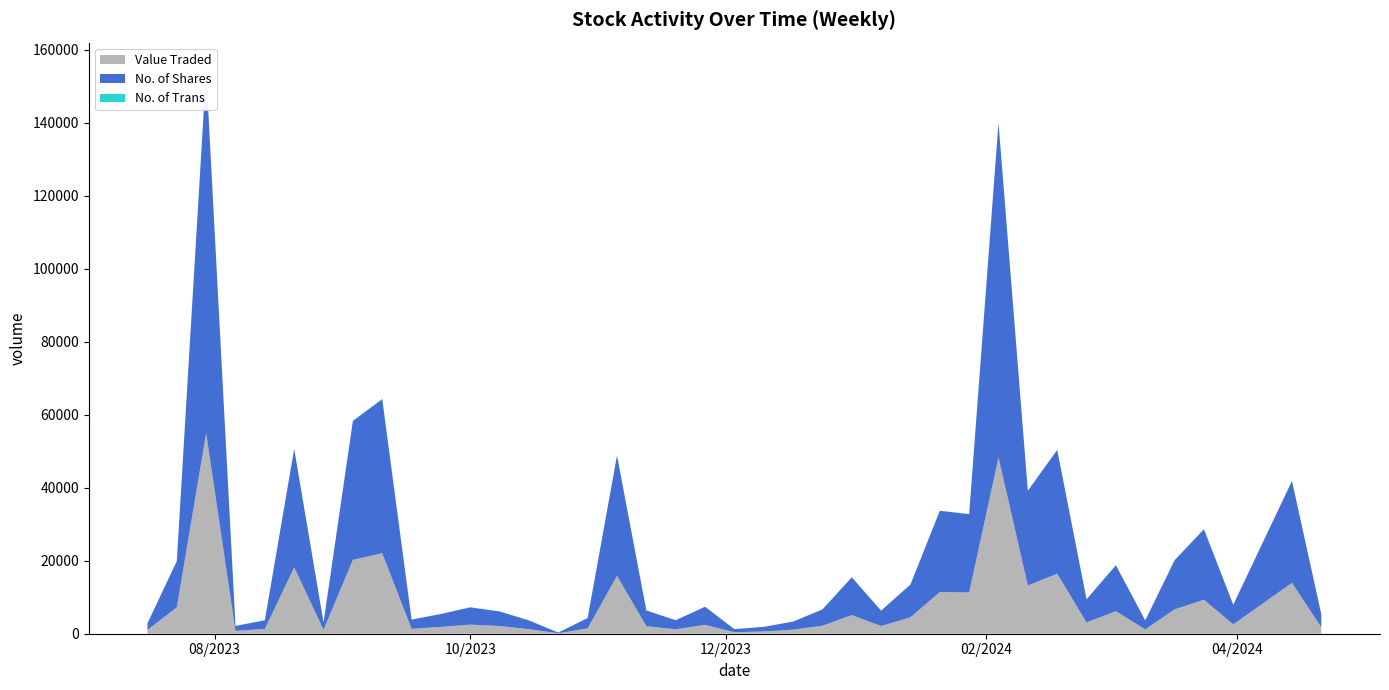

Reading left to right, list all the values displayed in this chart.

No. of Trans: 21/04/2024=33	14/04/2024=25	31/03/2024=22	24/03/2024=37	17/03/2024=26	10/03/2024=11	03/03/2024=28	25/02/2024=33	18/02/2024=37	11/02/2024=33	04/02/2024=45	28/01/2024=37	21/01/2024=50	14/01/2024=30	07/01/2024=18	31/12/2023=34	24/12/2023=14	17/12/2023=20	10/12/2023=9	03/12/2023=13	26/11/2023=22	19/11/2023=6	12/11/2023=37	05/11/2023=47	29/10/2023=25	22/10/2023=4	15/10/2023=22	08/10/2023=32	01/10/2023=48	24/09/2023=20	17/09/2023=17	10/09/2023=78	03/09/2023=76	27/08/2023=14	20/08/2023=9	13/08/2023=22	06/08/2023=17	30/07/2023=25	23/07/2023=20	16/07/2023=17
No. of Shares: 21/04/2024=3570	14/04/2024=27930	31/03/2024=5374	24/03/2024=19315	17/03/2024=13446	10/03/2024=2442	03/03/2024=12591	25/02/2024=6330	18/02/2024=33905	11/02/2024=25960	04/02/2024=91732	28/01/2024=21480	21/01/2024=22255	14/01/2024=8987	07/01/2024=4216	31/12/2023=10348	24/12/2023=4461	17/12/2023=2216	10/12/2023=1261	03/12/2023=842	26/11/2023=4970	19/11/2023=2484	12/11/2023=4290	05/11/2023=32968	29/10/2023=2828	22/10/2023=201	15/10/2023=2387	08/10/2023=3993	01/10/2023=4723	24/09/2023=3536	17/09/2023=2525	10/09/2023=42204	03/09/2023=38060	27/08/2023=1994	20/08/2023=32467	13/08/2023=2363	06/08/2023=1364	30/07/2023=99265	23/07/2023=12660	16/07/2023=1807
Value Traded: 21/04/2024=1747	14/04/2024=13941	31/03/2024=2568	24/03/2024=9314	17/03/2024=6683	10/03/2024=1196	03/03/2024=6175	25/02/2024=3106	18/02/2024=16464	11/02/2024=13222	04/02/2024=48323	28/01/2024=11299	21/01/2024=11429	14/01/2024=4499	07/01/2024=2108	31/12/2023=5108	24/12/2023=2194	17/12/2023=1102	10/12/2023=618	03/12/2023=417	26/11/2023=2424	19/11/2023=1215	12/11/2023=2073	05/11/2023=15862	29/10/2023=1483	22/10/2023=107	15/10/2023=1257	08/10/2023=2104	01/10/2023=2494	24/09/2023=1873	17/09/2023=1346	10/09/2023=22070	03/09/2023=20267	27/08/2023=1087	20/08/2023=18182	13/08/2023=1325	06/08/2023=768	30/07/2023=55005	23/07/2023=7232	16/07/2023=1051